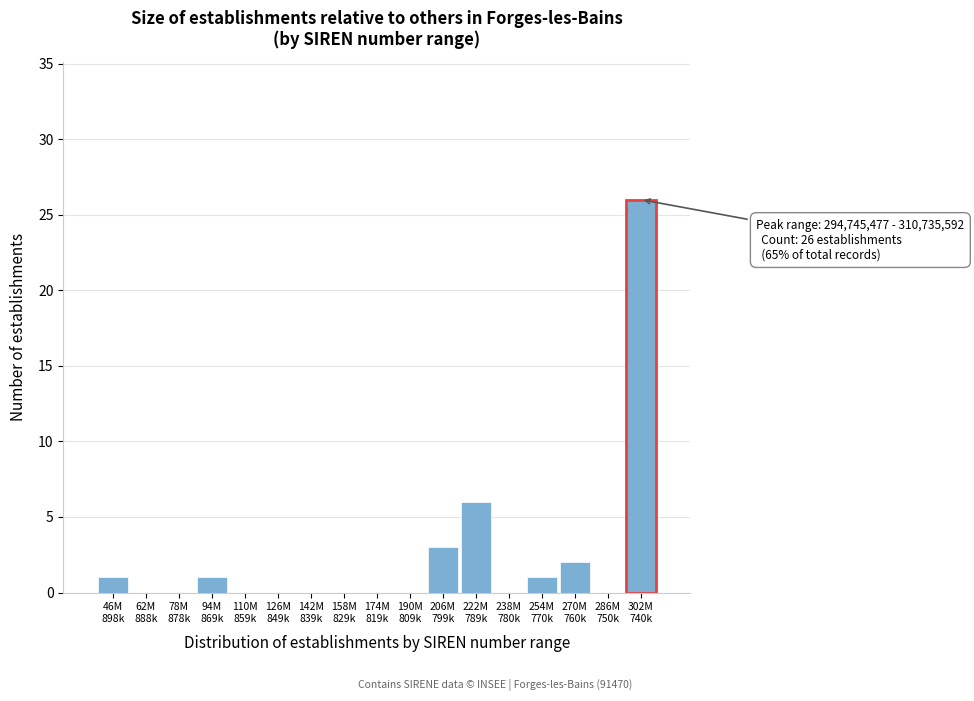

What is the greatest value displayed?

26